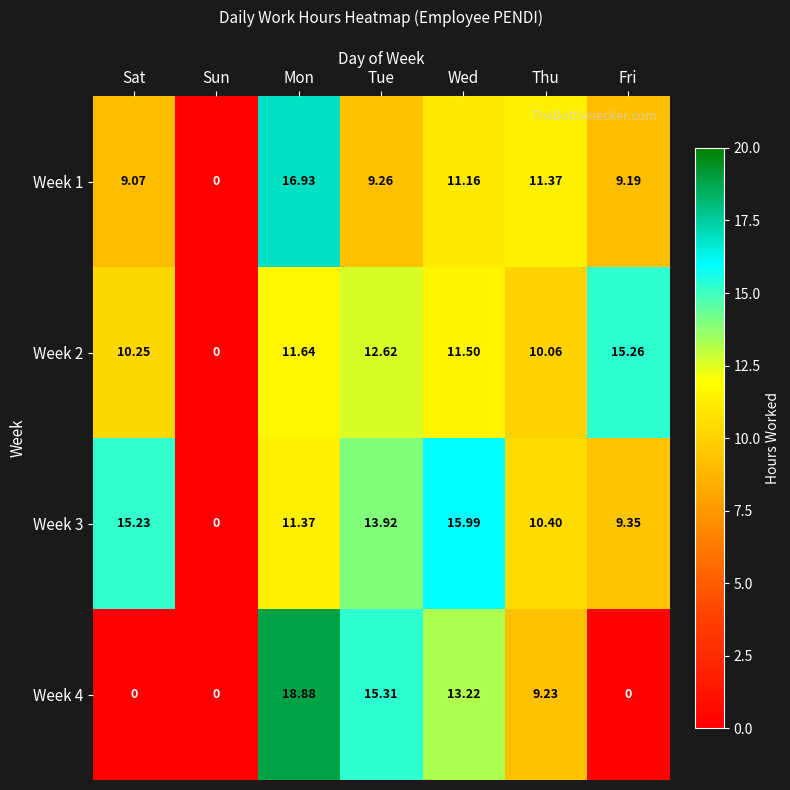

Where does the Week 4 series first go above 9?

Mon